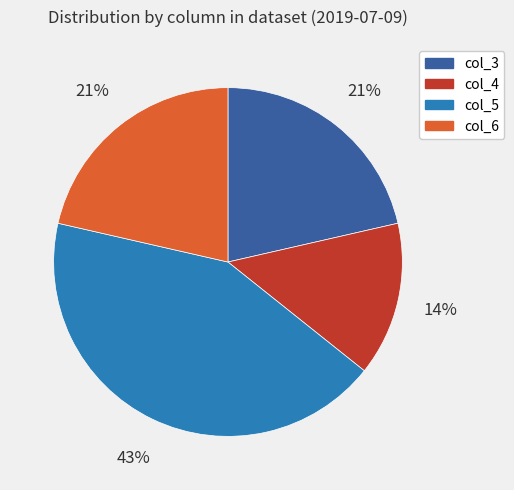

Does any single category account for the majority?

No